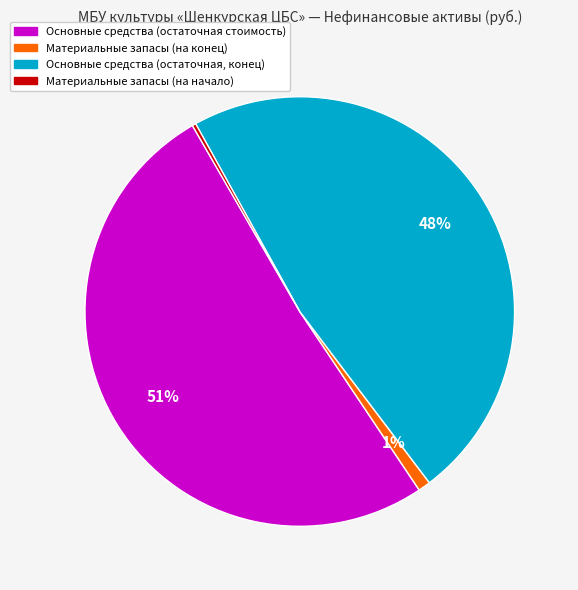

To the nearest percent, what is the average slice percentage?

25%